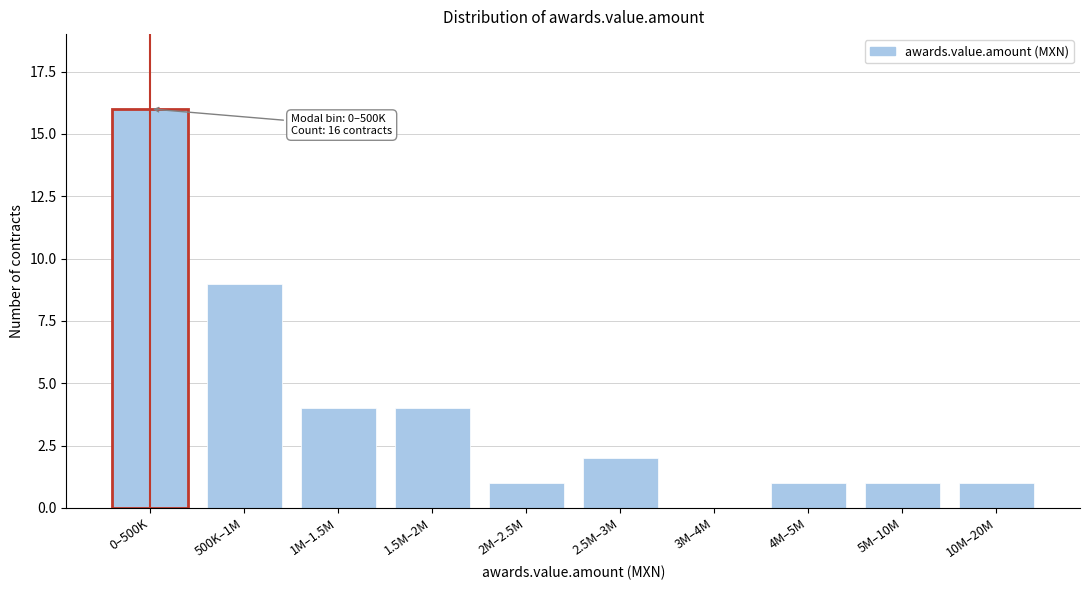

Reading left to right, list all the values displayed in this chart.

0–500K=16	500K–1M=9	1M–1.5M=4	1.5M–2M=4	2M–2.5M=1	2.5M–3M=2	3M–4M=0	4M–5M=1	5M–10M=1	10M–20M=1